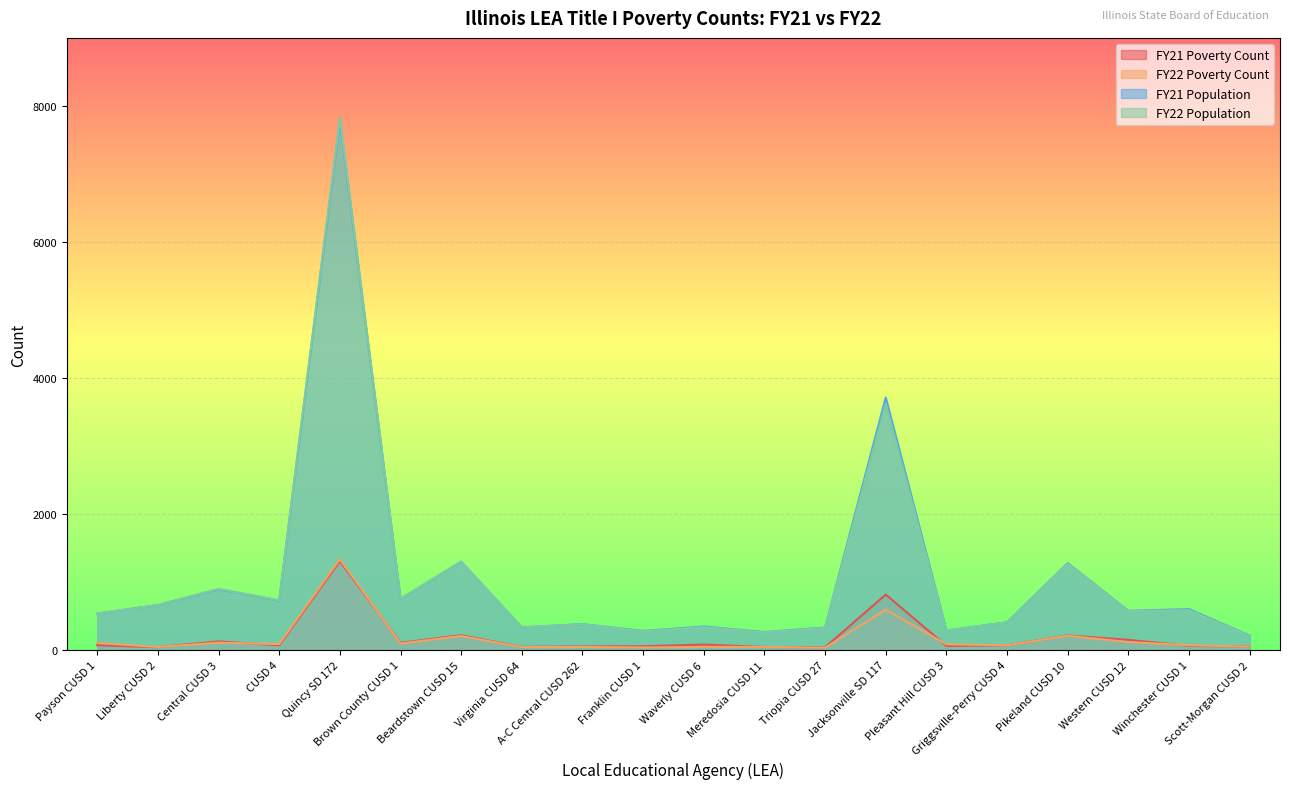

True or false: FY21 Population and FY22 Population cross at least once.

True